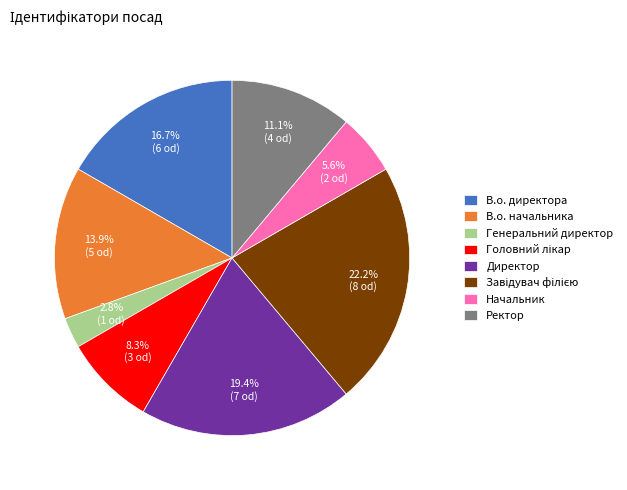

How many segments does this pie chart have?

8